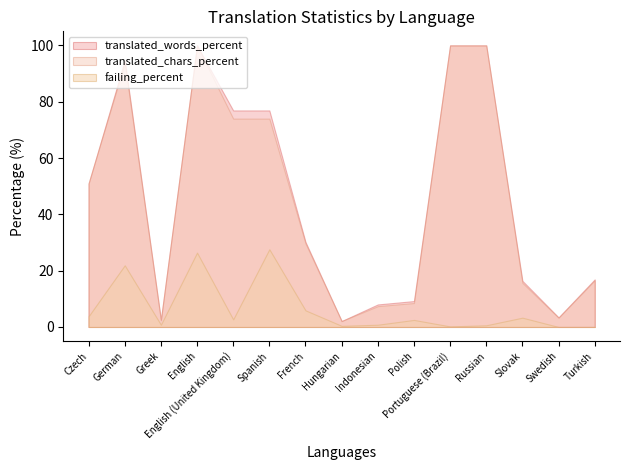

At German, list the series in order from smallest to largest.

failing_percent, translated_chars_percent, translated_words_percent